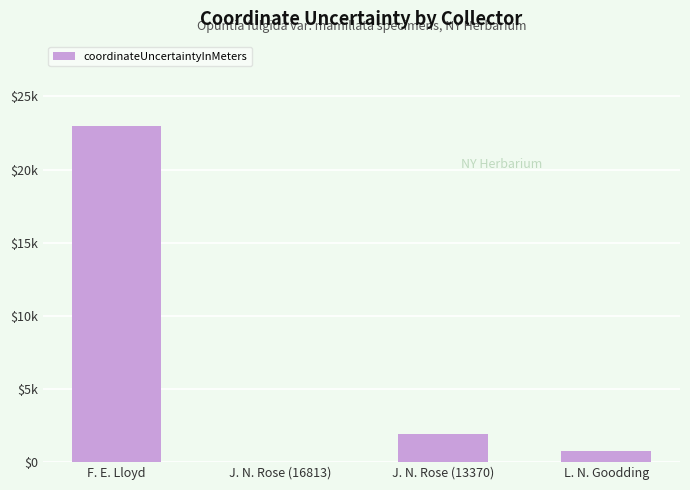

How many distinct data groups are displayed?

1